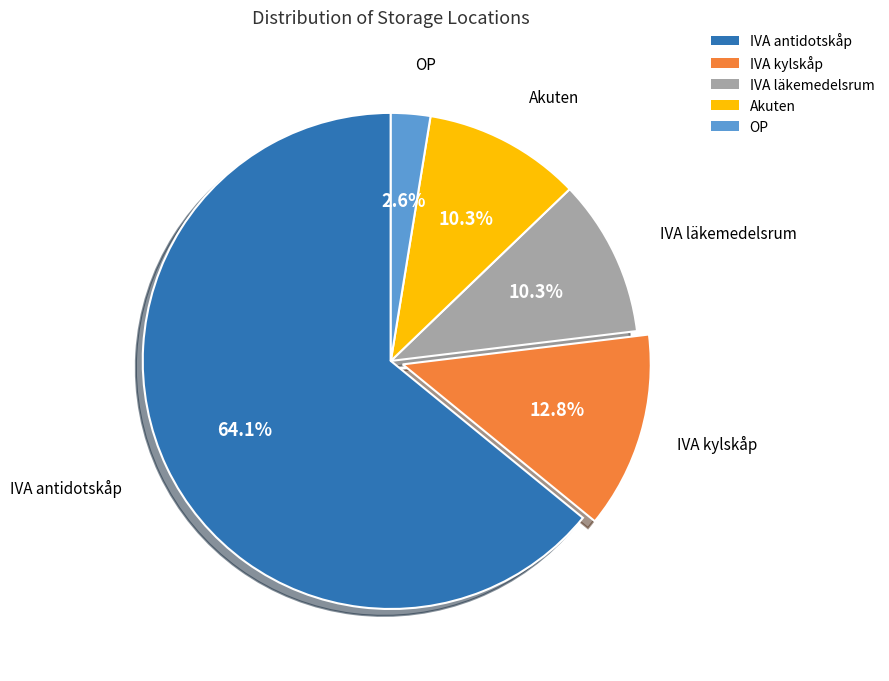

To the nearest percent, what percentage of the pie is OP?

3%